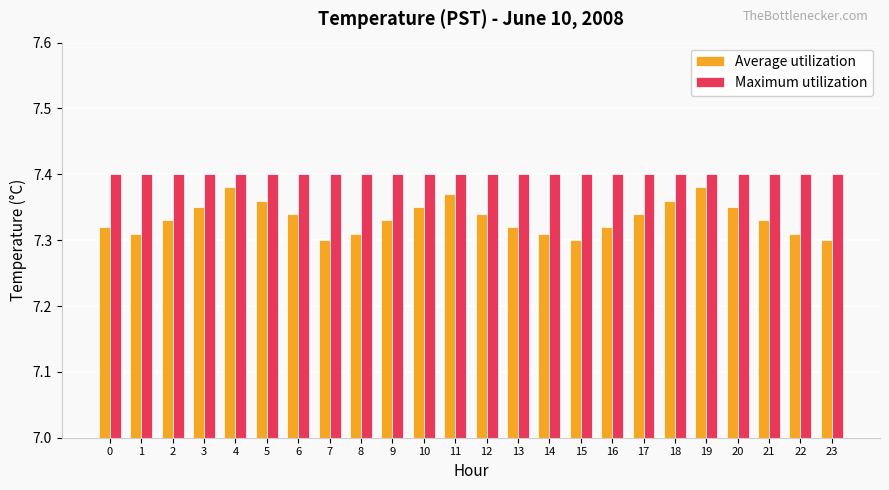

What is the sum of all Maximum utilization values?

177.6